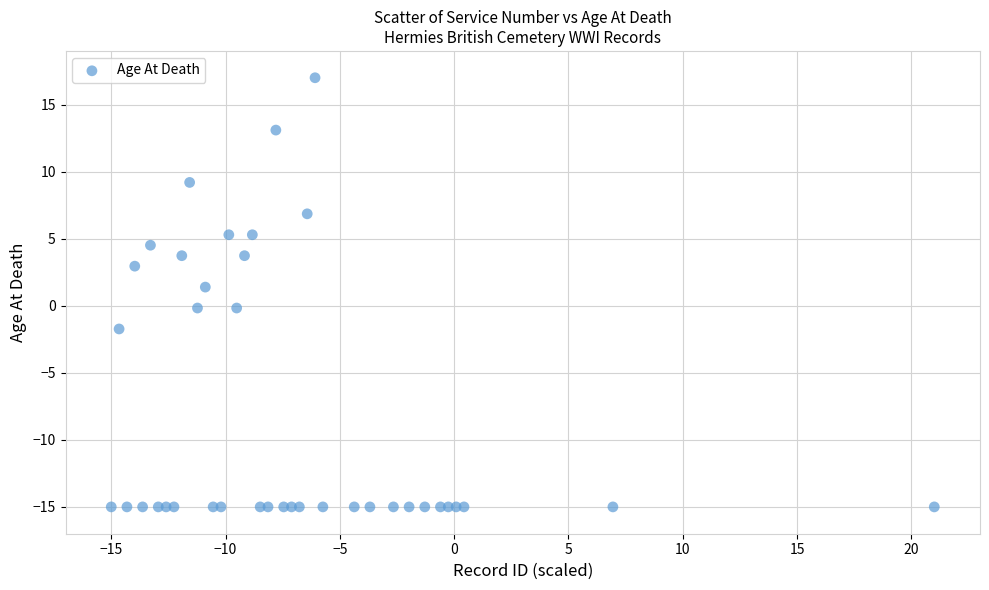

What Y value in the scatter plot is closest to 1?

1.4